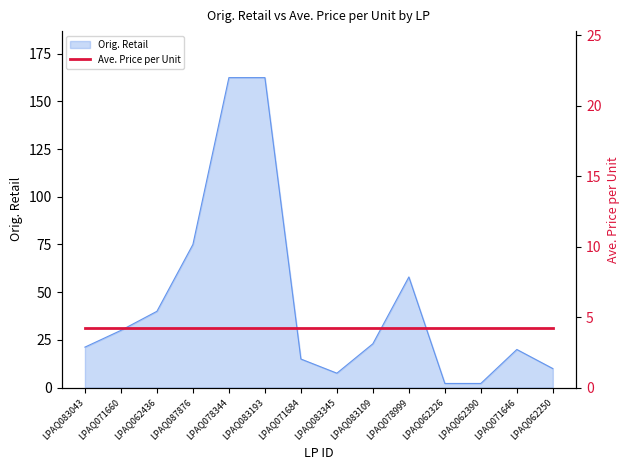

What is the change in value from LPAQ071684 to LPAQ062250?

-5.0